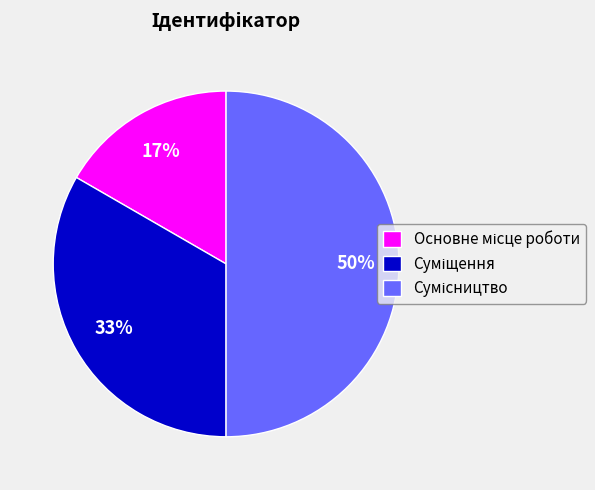

To the nearest percent, what is the difference between the largest and smallest slice percentages?

33%